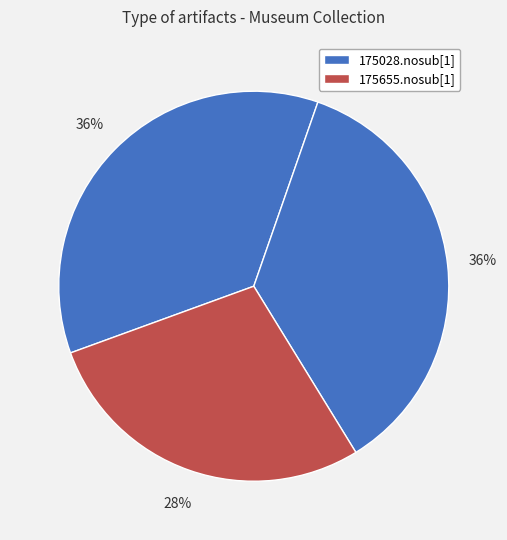

How many slices are in this pie chart?

3